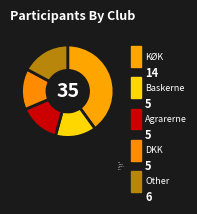

To the nearest percent, what is the difference between the DKK and Other slice percentages?

3%